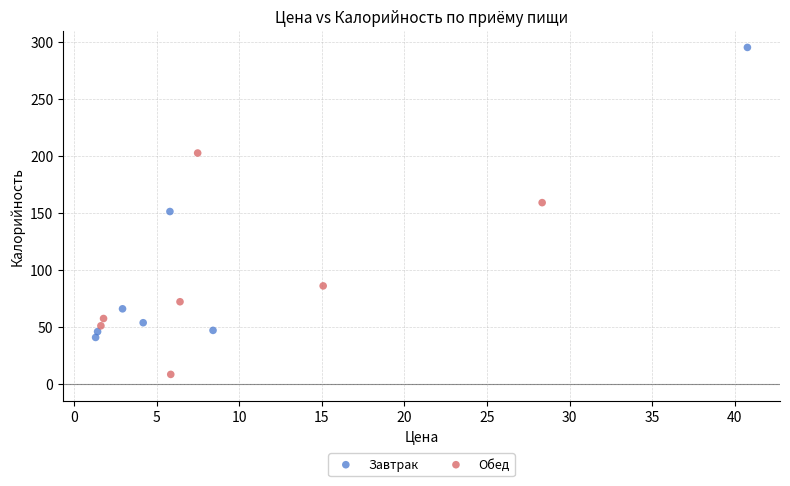

Which series reaches the minimum Y coordinate?

Обед